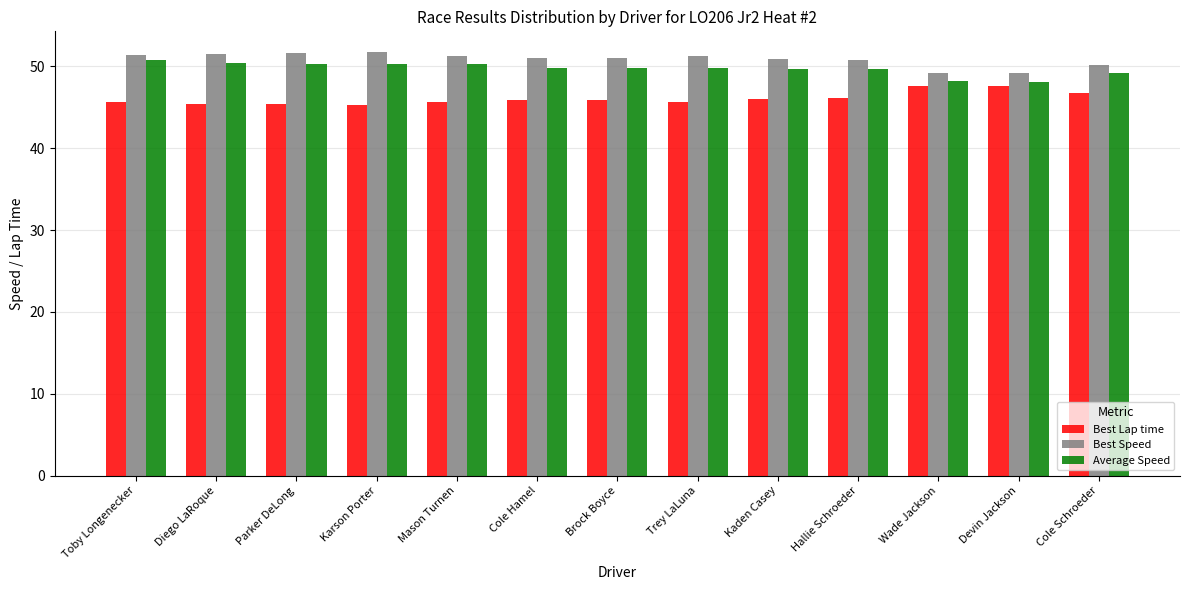

What is the smallest value displayed?

45.3